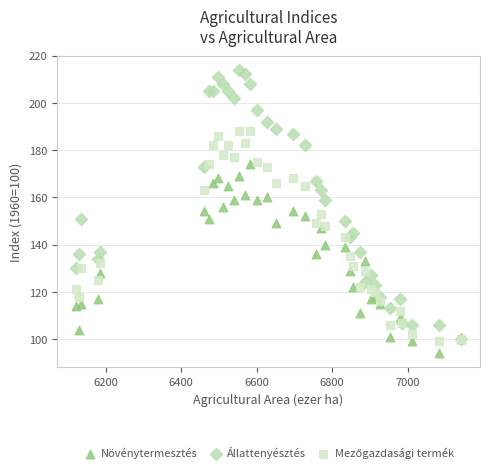

Which series reaches the minimum Y coordinate?

Növénytermesztés